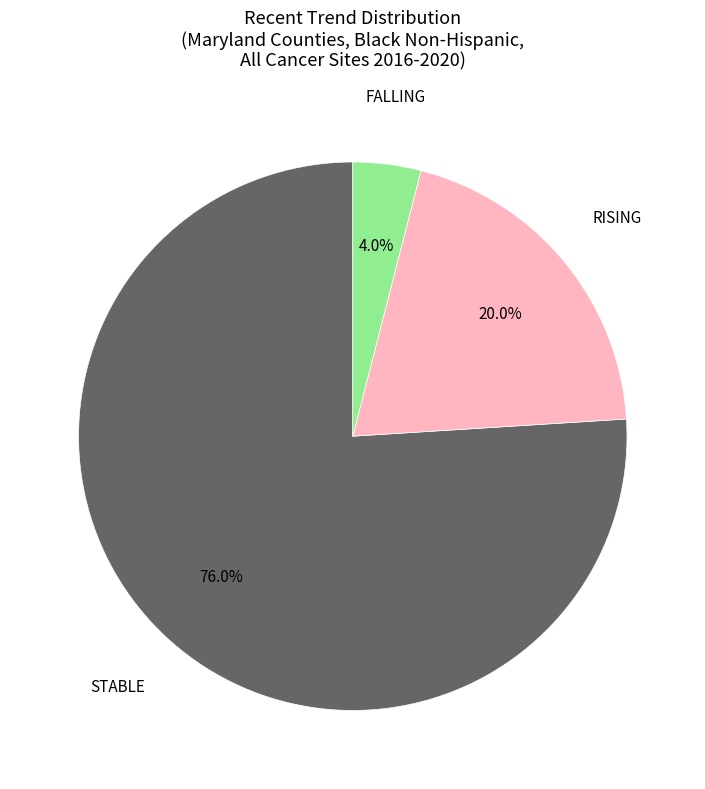

Does any single category account for the majority?

Yes